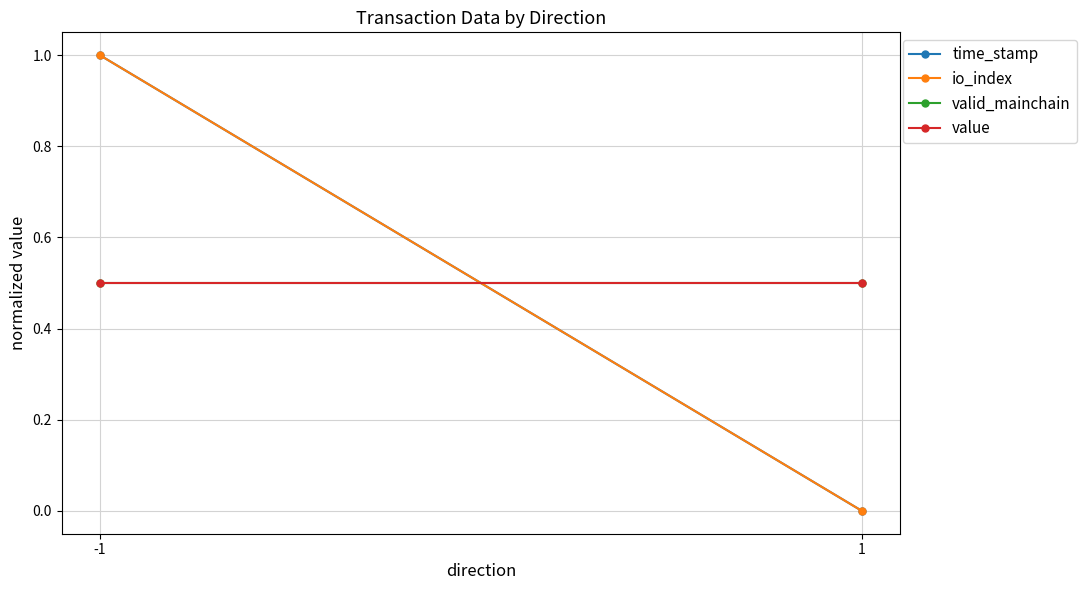

What is the sum of all value values?

1.0